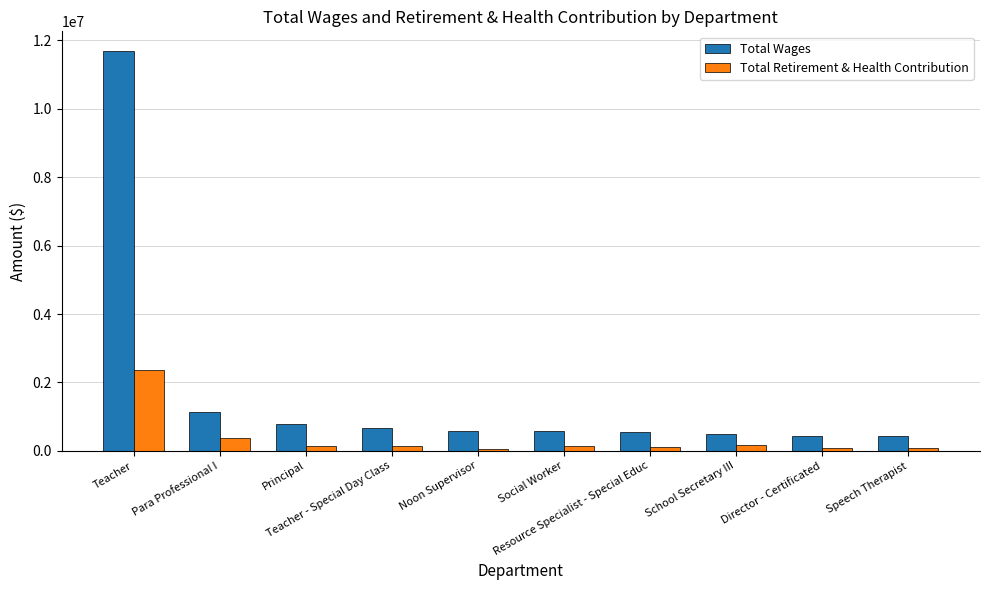

Rank the series by their maximum value, from highest to lowest.

Total Wages, Total Retirement & Health Contribution